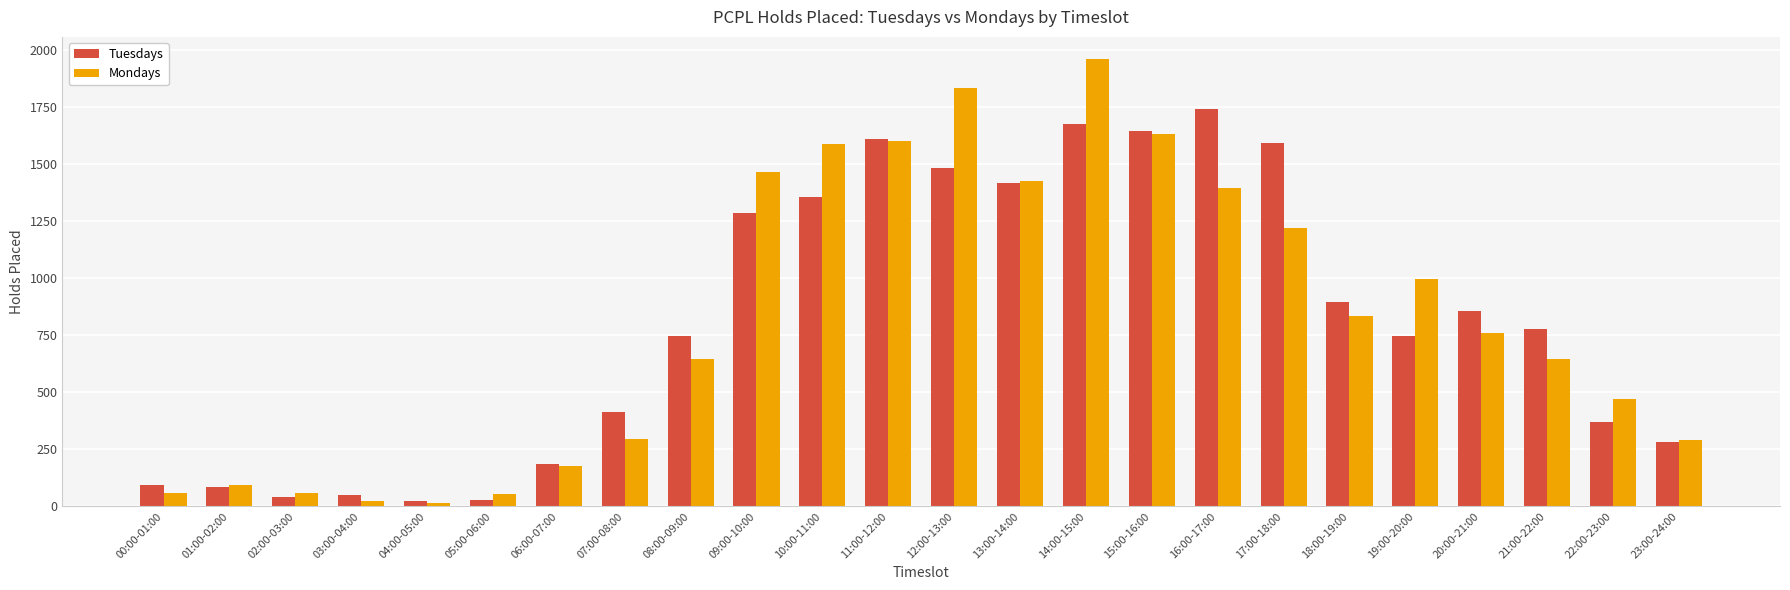

What is the value of the Tuesdays bar at the 22nd from the left?

777